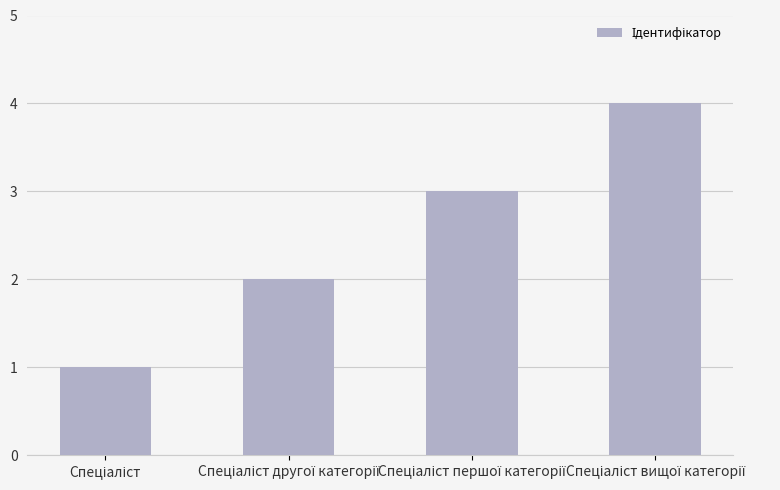

What is the greatest value displayed?

4